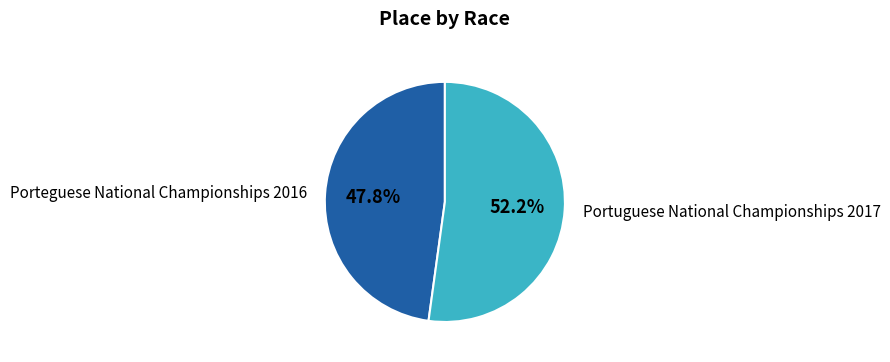

Is it true that Portuguese National Championships 2017 is 63% of the pie?

False